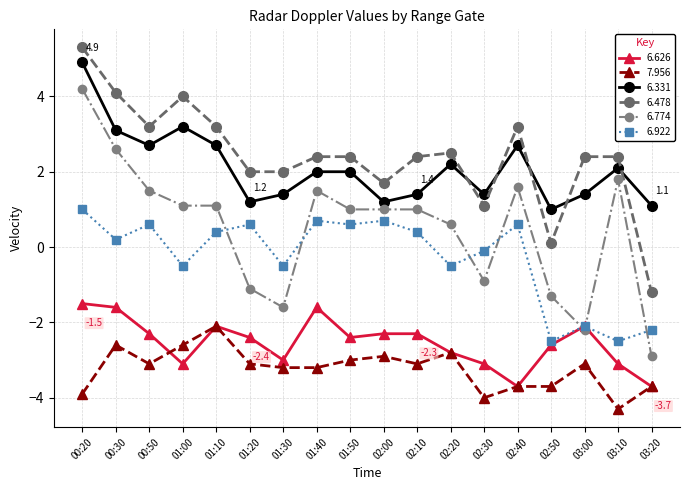

What is the label of the 10th point from the right?

01:50